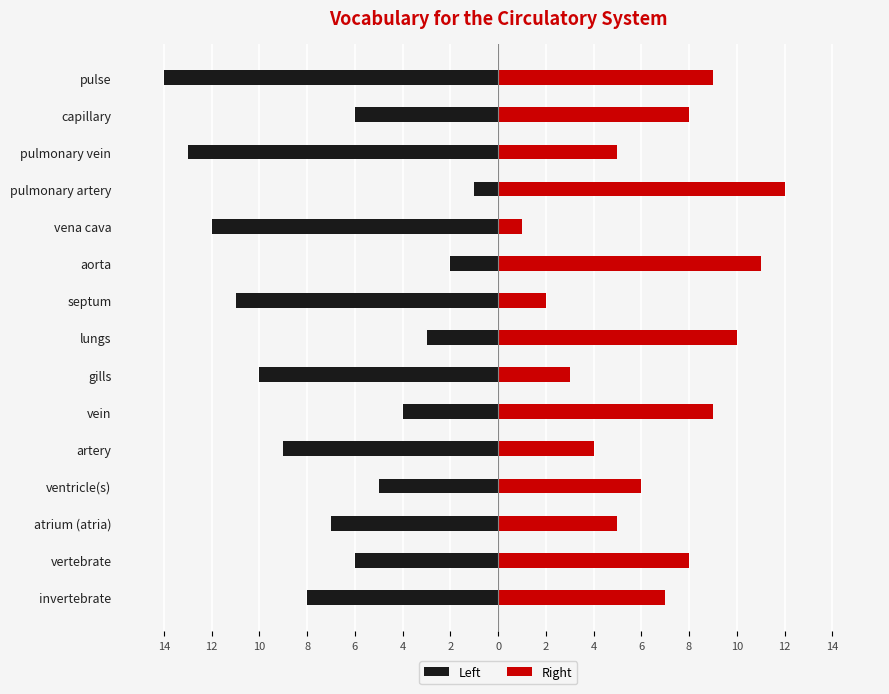

Are the bars horizontal?

Yes